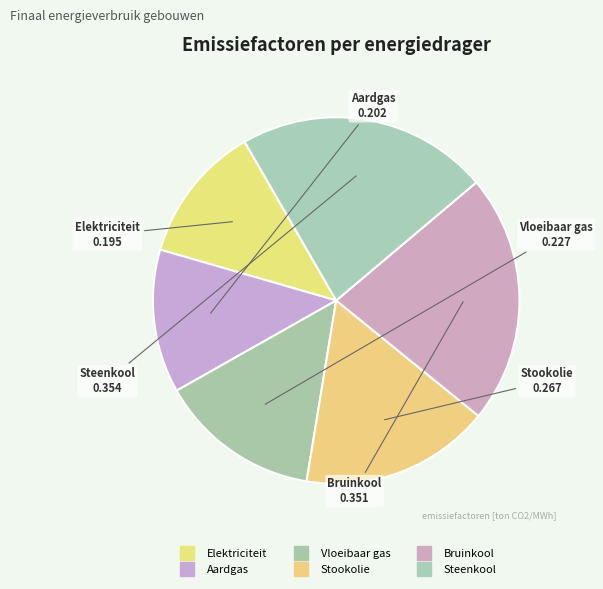

Does Elektriciteit represent more than half of the total?

No